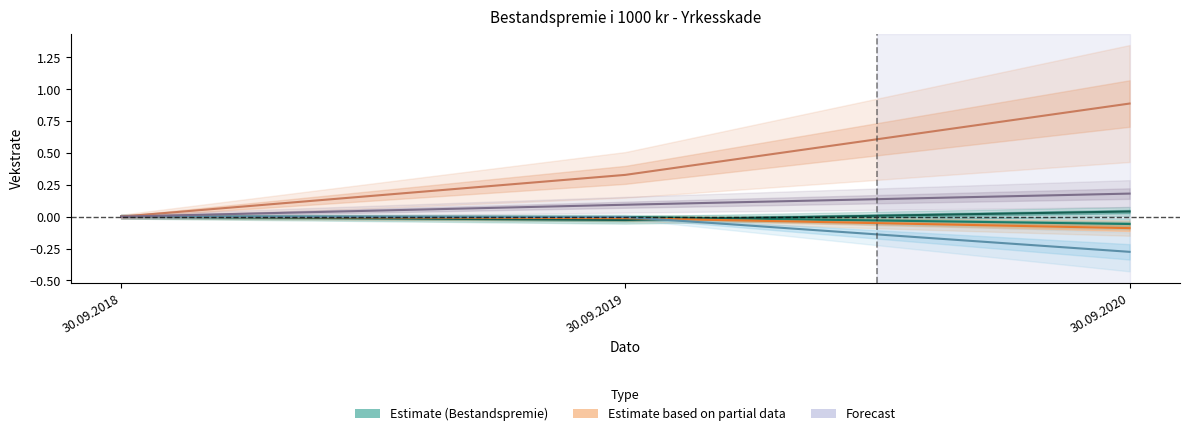

Rank the series at 30.09.2020 from lowest to highest value.

Protector Forsikring, Tryg, If Skadeforsikring, Gjensidige, KLP Skadeforsikring, DNB Livsforsikring